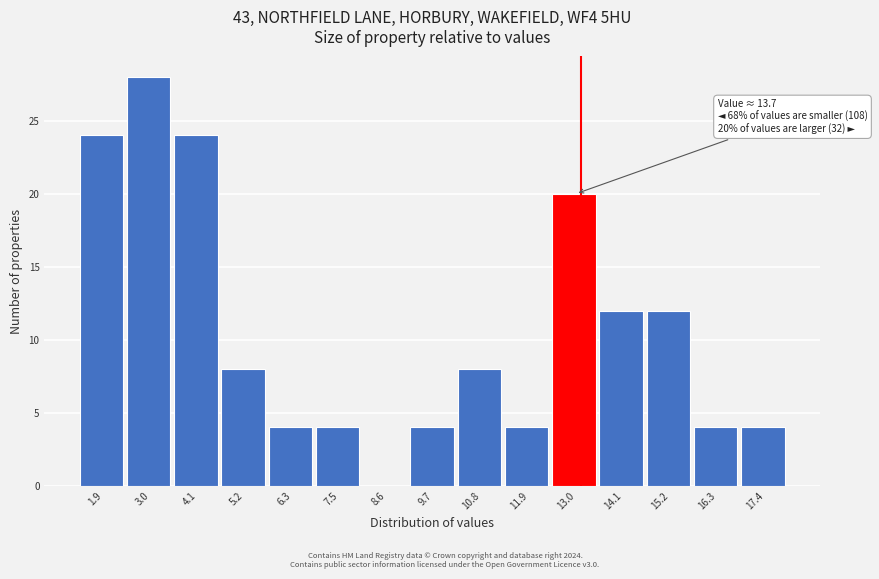

Reading left to right, extract all data points from this chart.

1.9=24	3.0=28	4.1=24	5.2=8	6.3=4	7.5=4	8.6=0	9.7=4	10.8=8	11.9=4	13.0=20	14.1=12	15.2=12	16.3=4	17.4=4